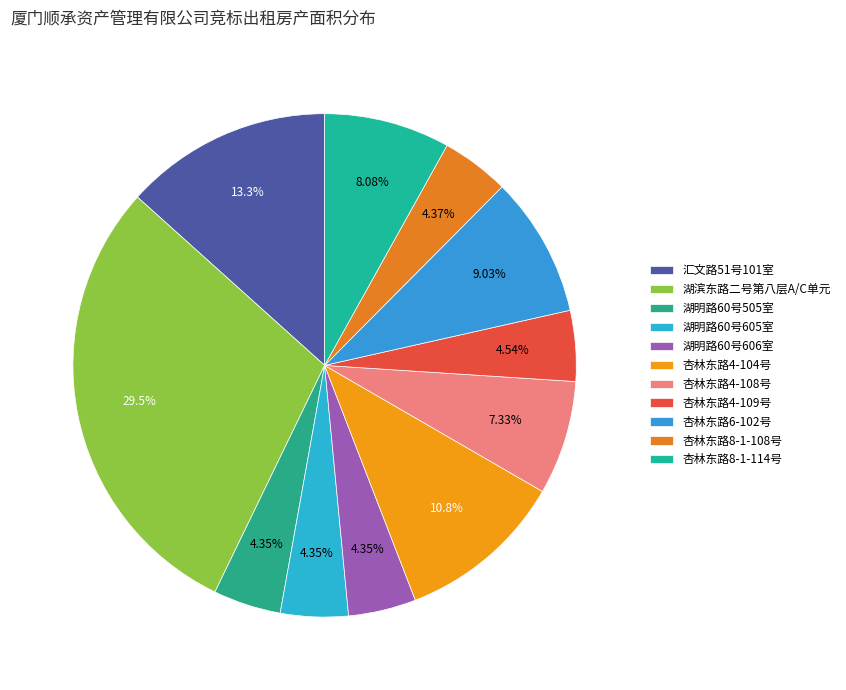

To the nearest percent, what portion does 杏林东路8-1-114号 represent?

8%